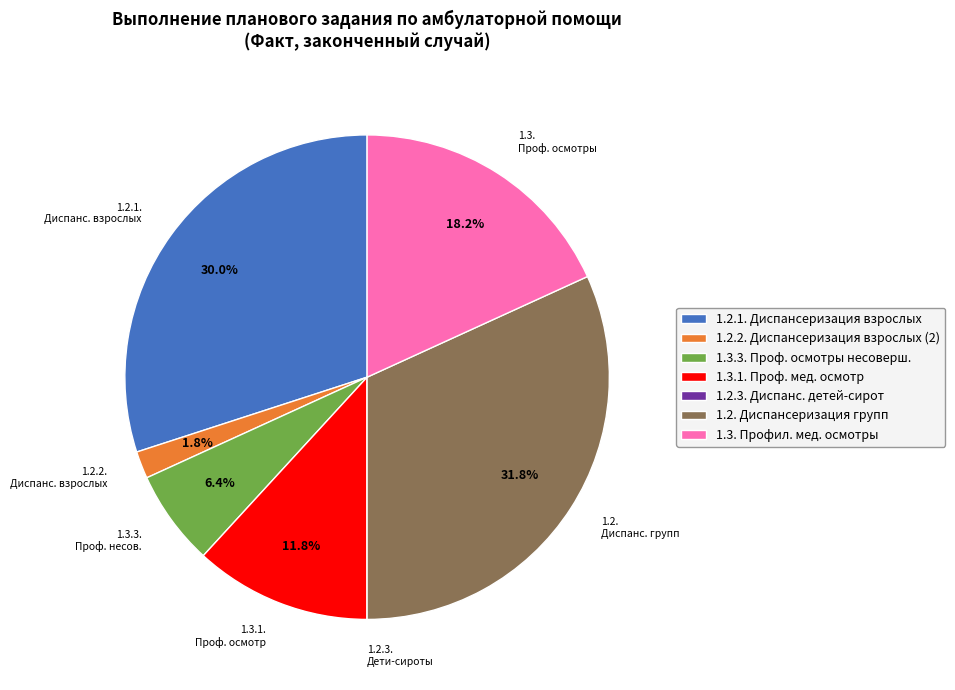

Is there any slice that represents more than half of the pie?

No